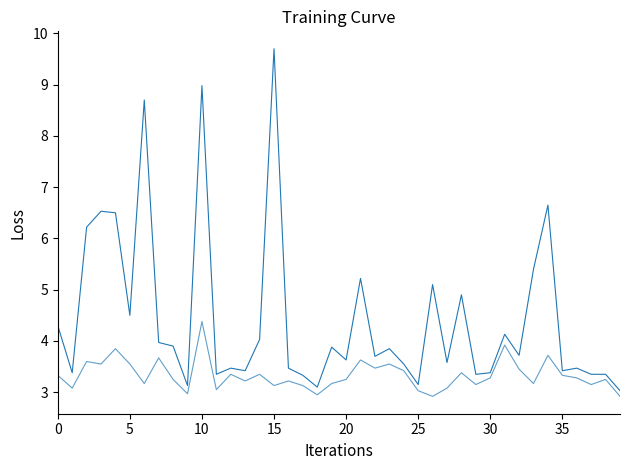

Count the number of categories in the chart.

40